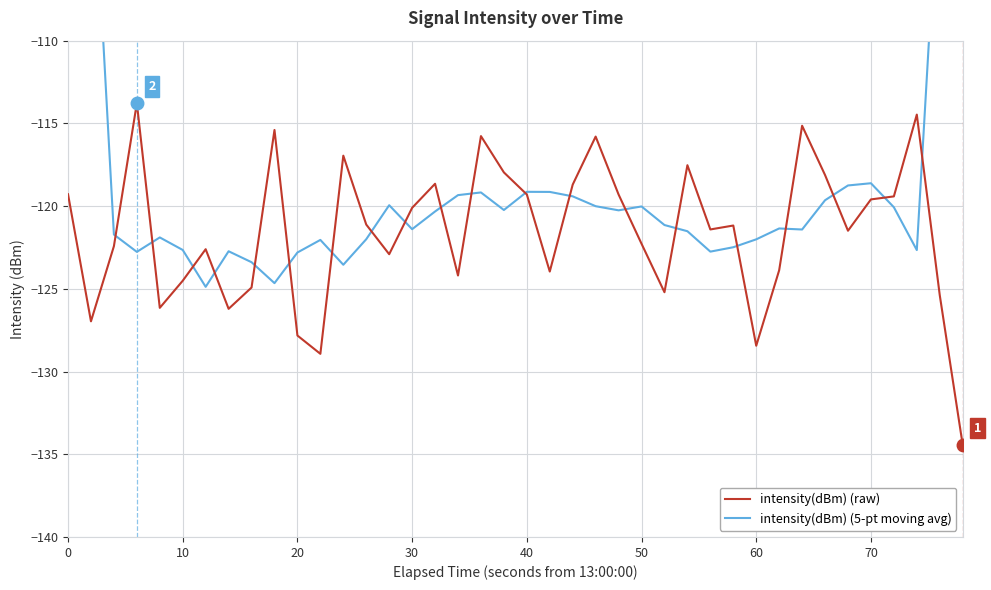

Which series has the largest total across all categories?

intensity(dBm) (5-pt moving avg)